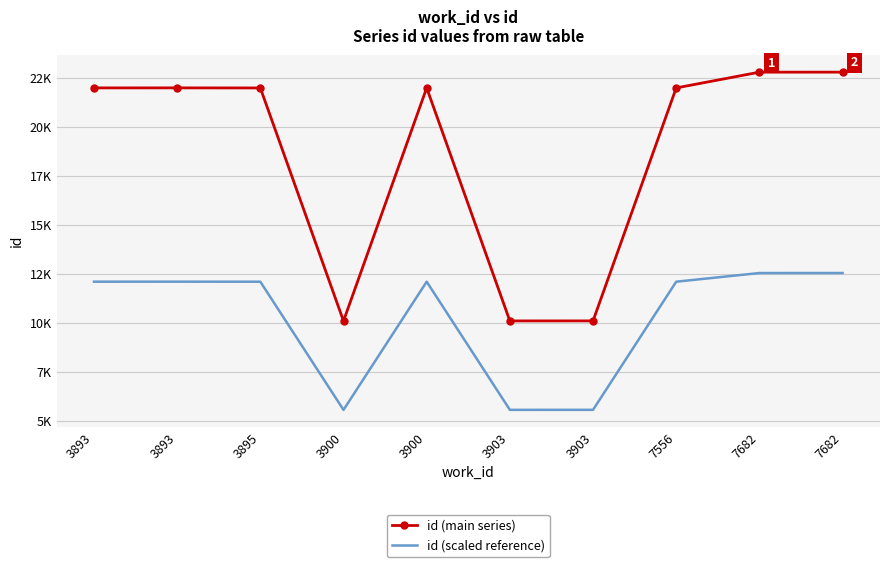

At 7682, list the series in order from smallest to largest.

id (scaled reference), id (main series)